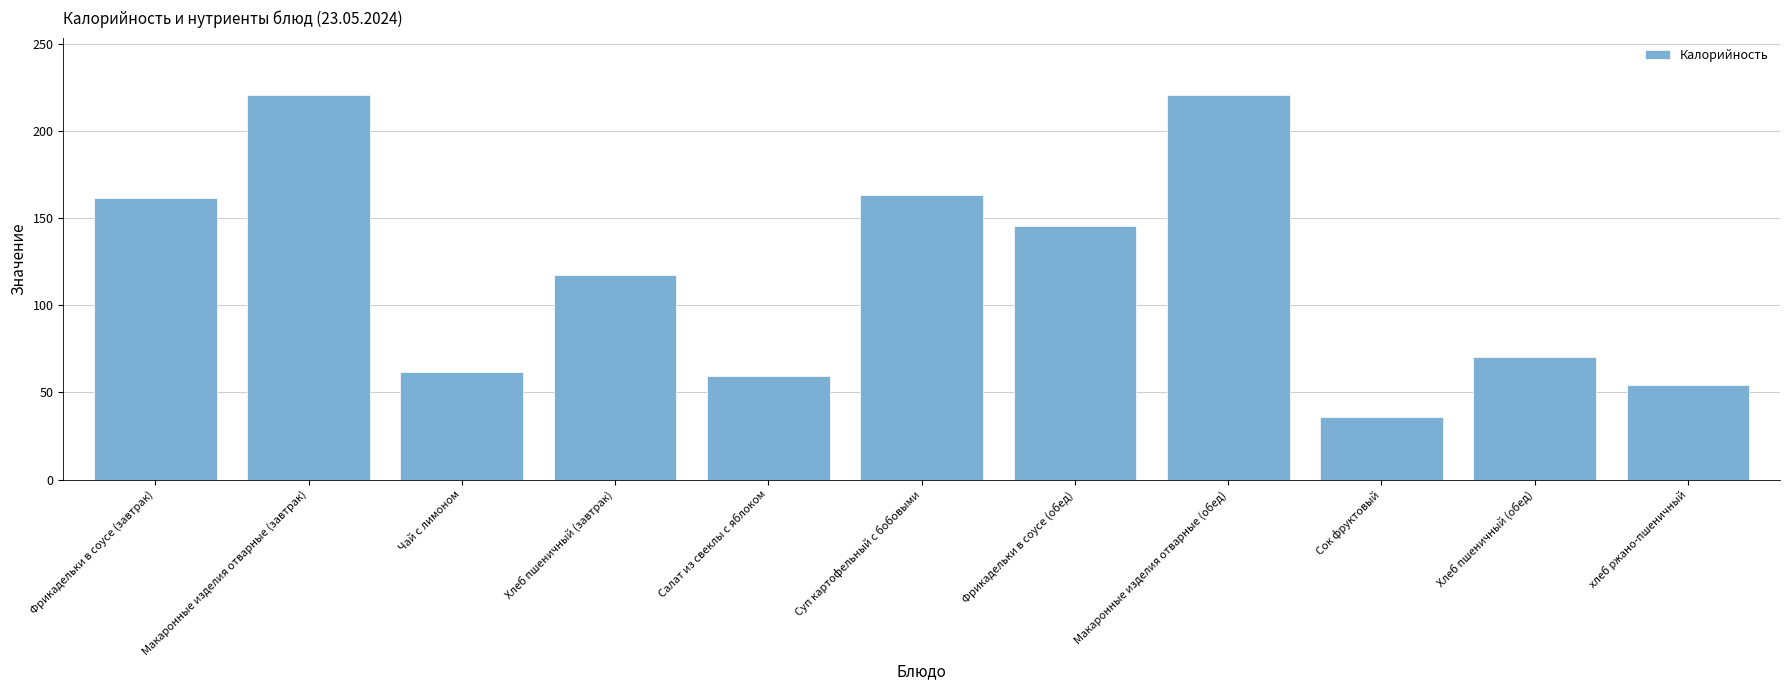

What is the difference between the maximum and minimum values?

184.5